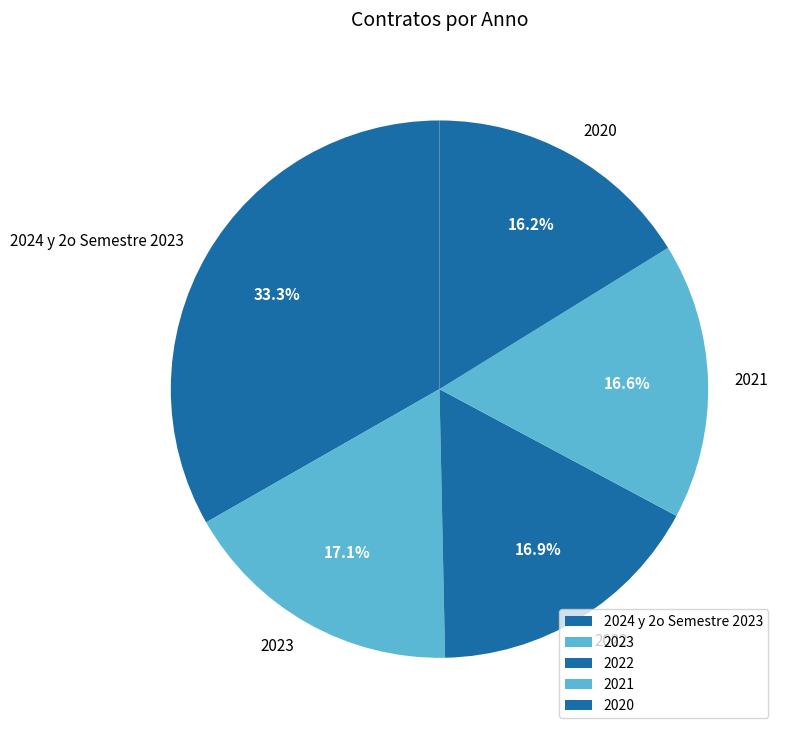

Which category has the biggest portion of the pie?

2024 y 2o Semestre 2023